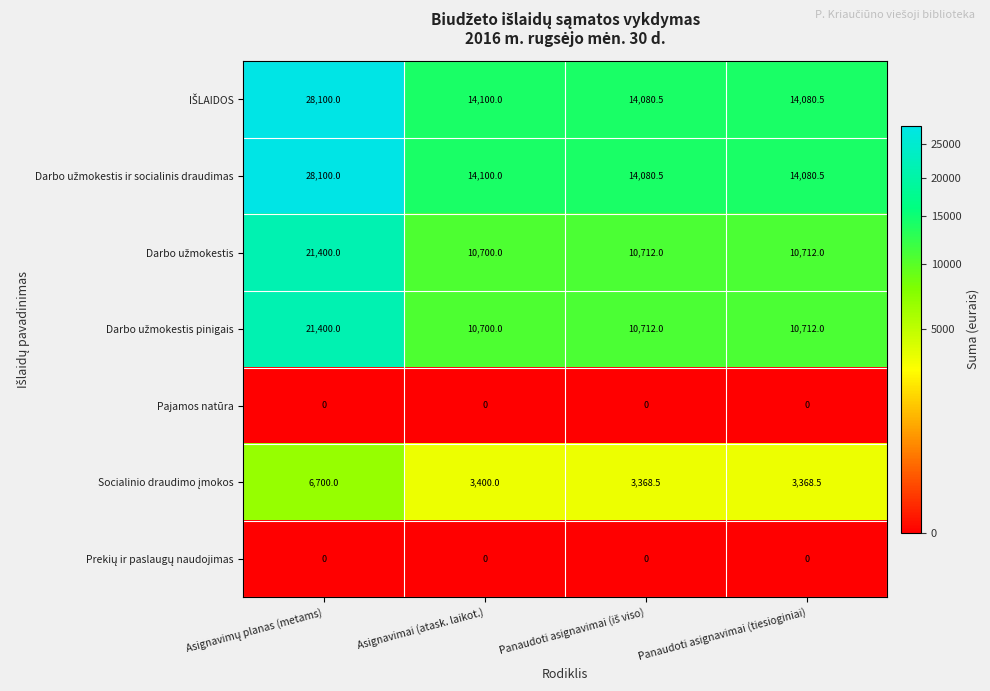

What is the maximum value shown in the chart?

28100.0